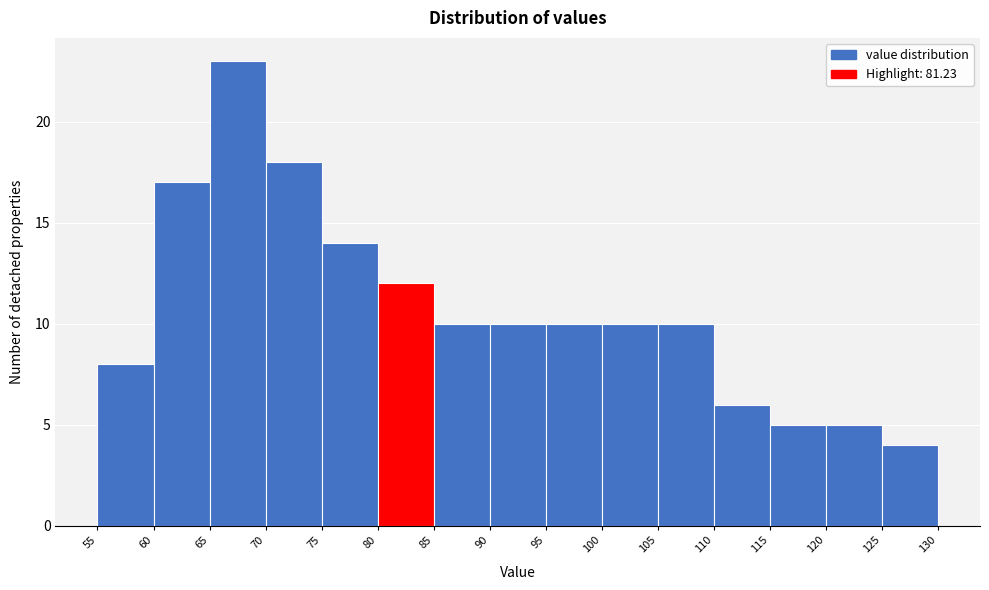

Over which range of the x-axis is the bar tallest?

65 to 70